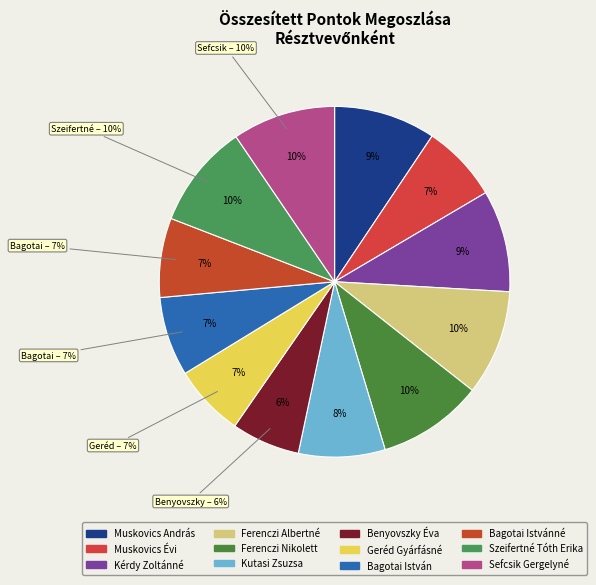

To the nearest percent, what is the average slice percentage?

8%